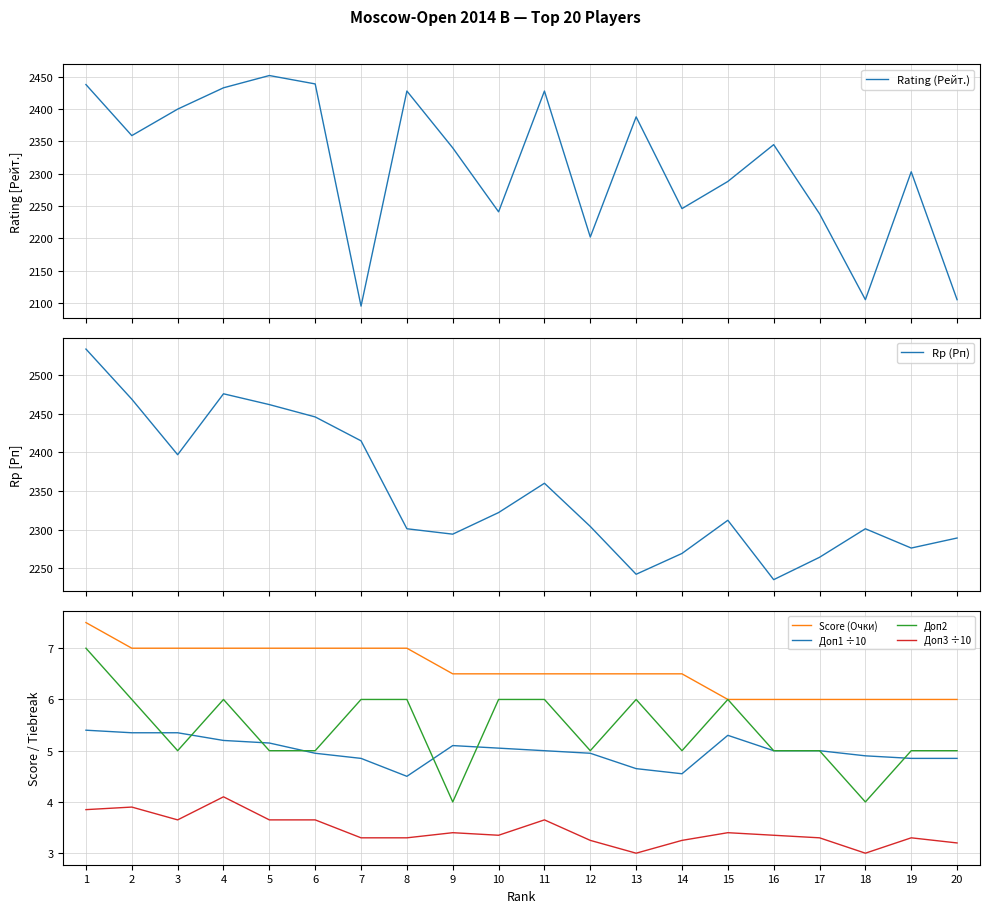

Between 16 and 19, which is larger?

16